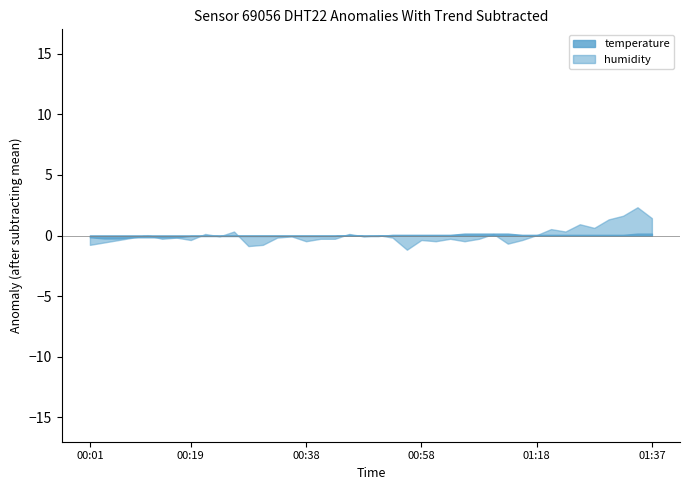

What is the maximum value shown in the chart?

2.3